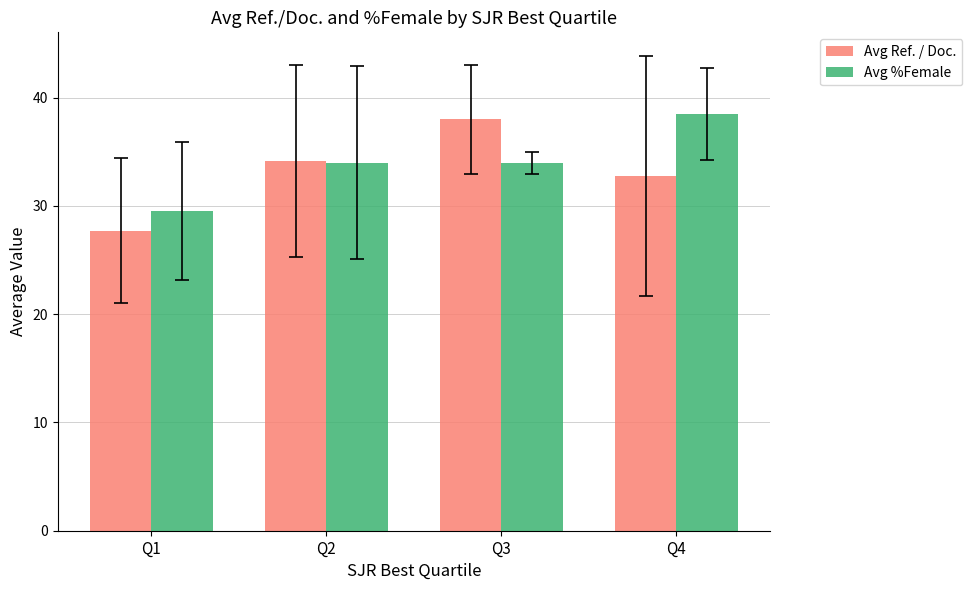

True or false: Avg Ref. / Doc. has a value of 56.5 at Q2.

False